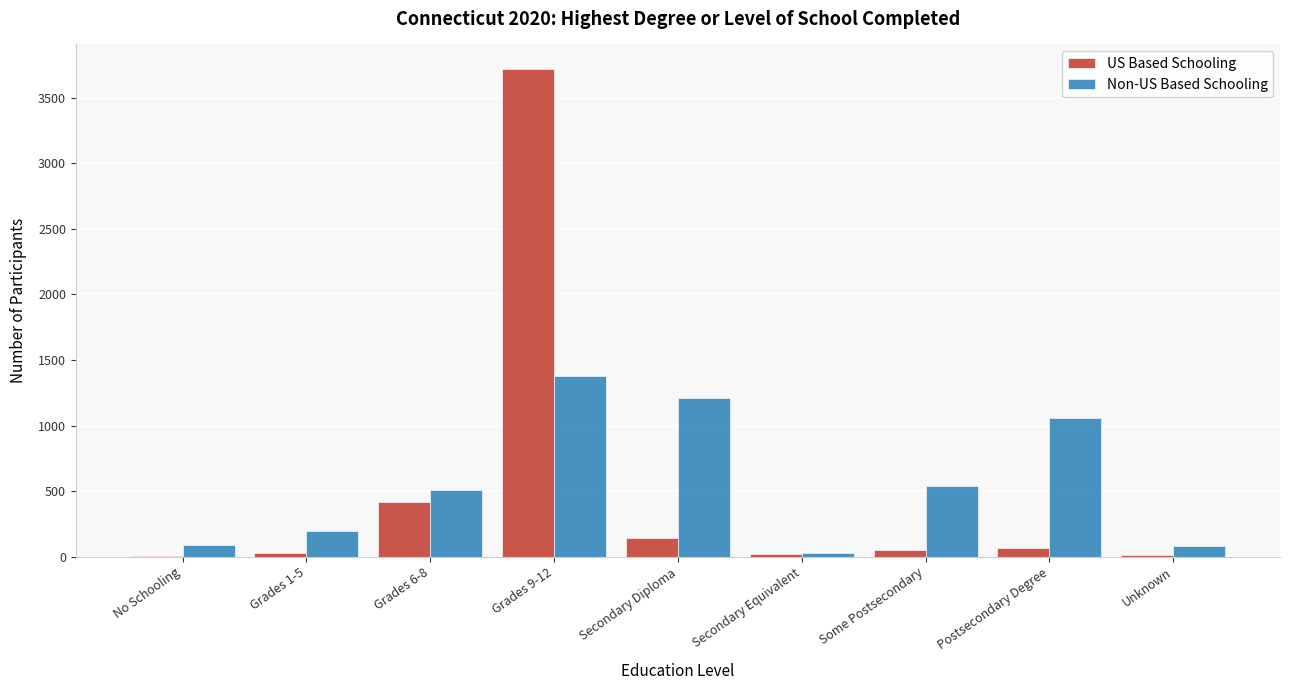

What is the sum of all US Based Schooling values?

4469